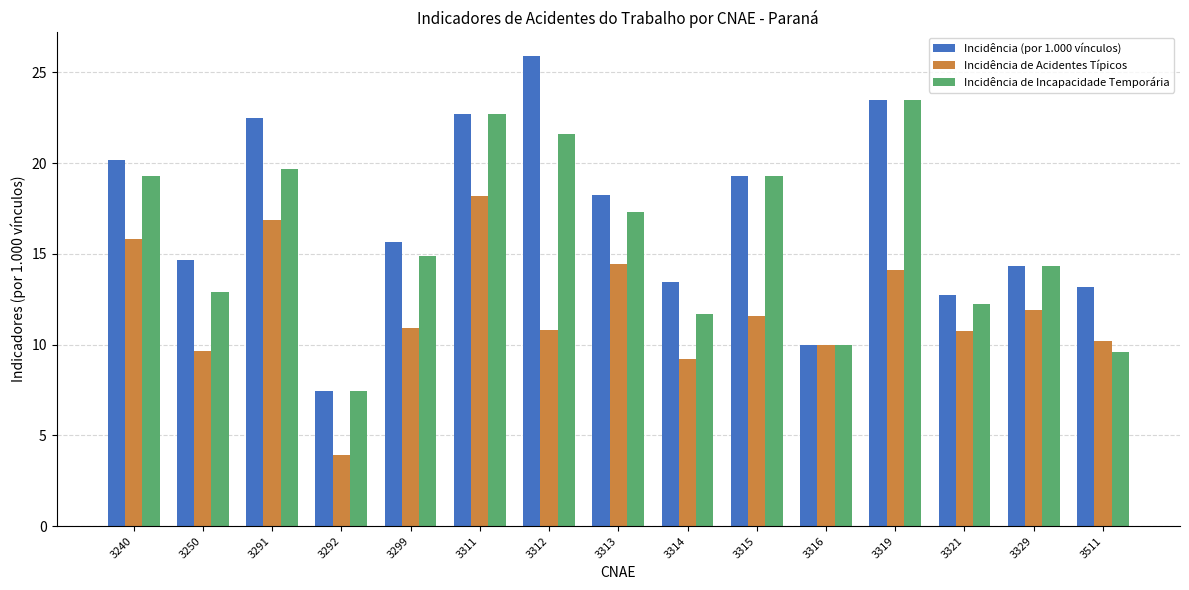

How many data points in Incidência de Incapacidade Temporária are above 14?

9